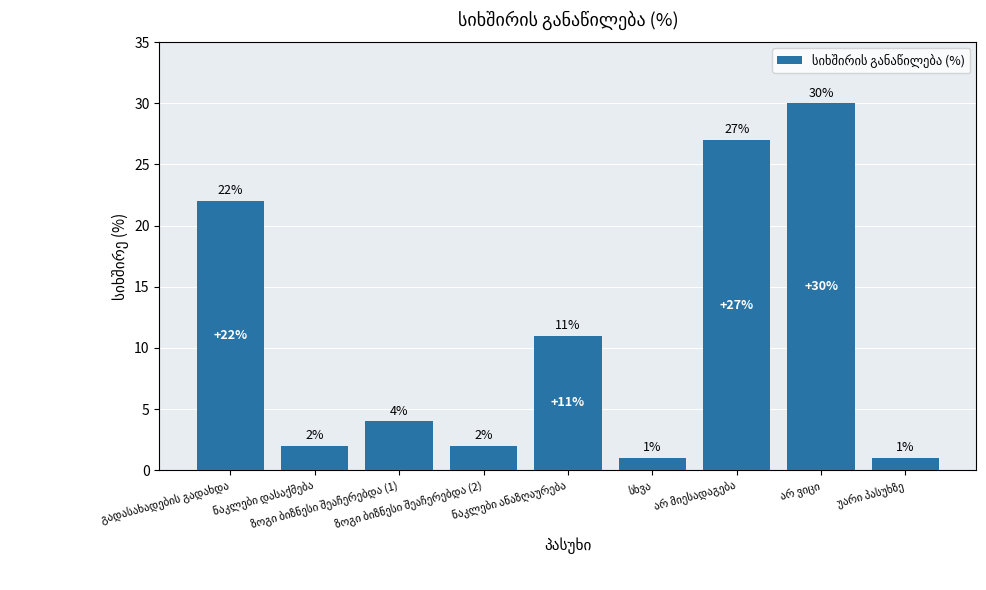

What is the greatest value displayed?

30